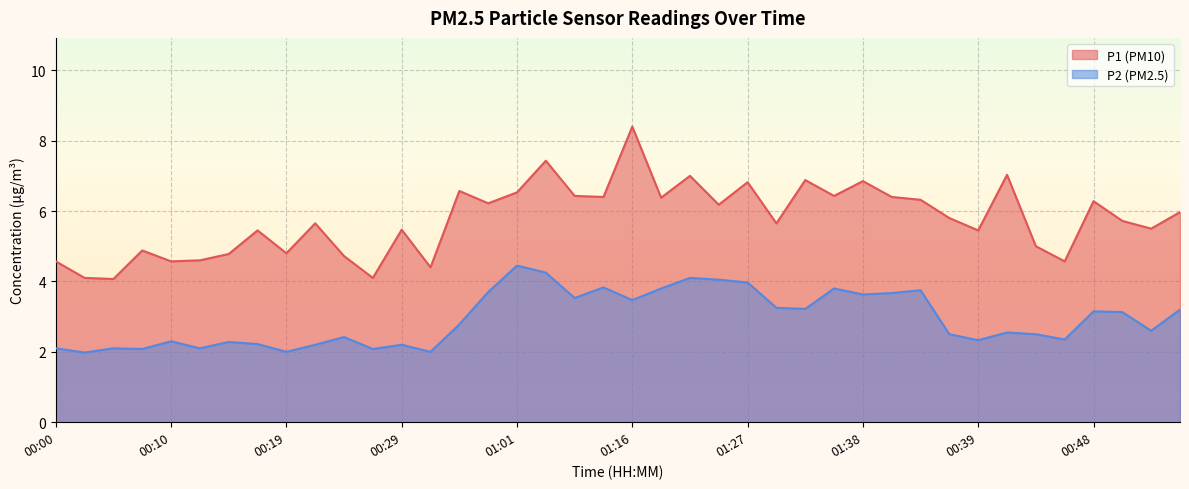

Rank the series by their average value, from highest to lowest.

P1 (PM10), P2 (PM2.5)